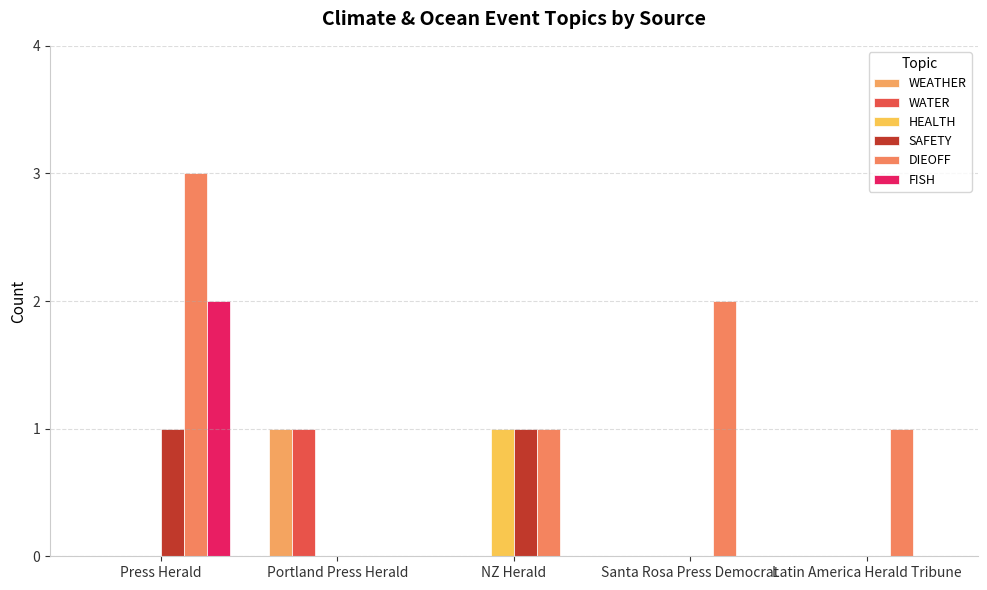

Reading left to right, extract all data points from this chart.

WEATHER: 0	1	0	0	0
WATER: 0	1	0	0	0
HEALTH: 0	0	1	0	0
SAFETY: 1	0	1	0	0
DIEOFF: 3	0	1	2	1
FISH: 2	0	0	0	0